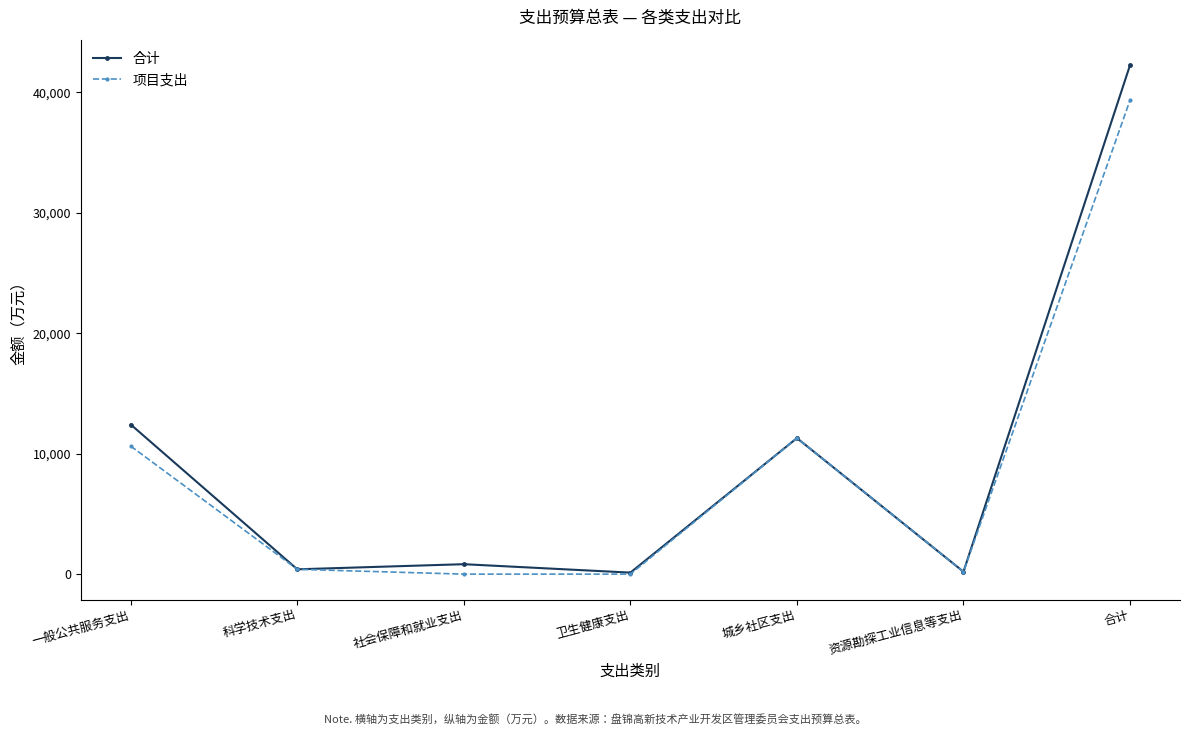

What is the difference between the second highest and minimum values in the 项目支出 series?

11295.4